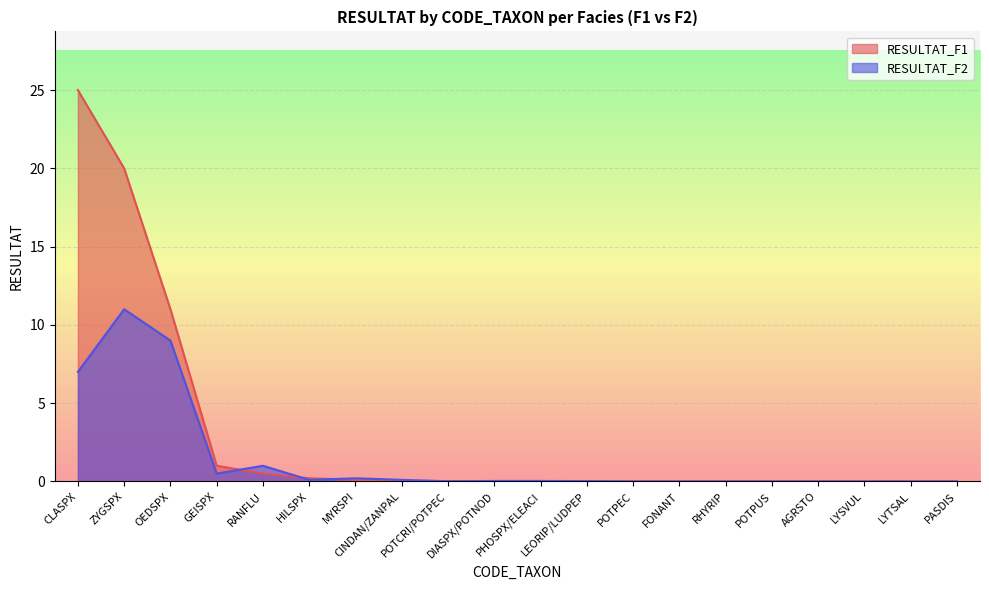

Which series changed the most between ZYGSPX and DIASPX/POTNOD?

RESULTAT_F1